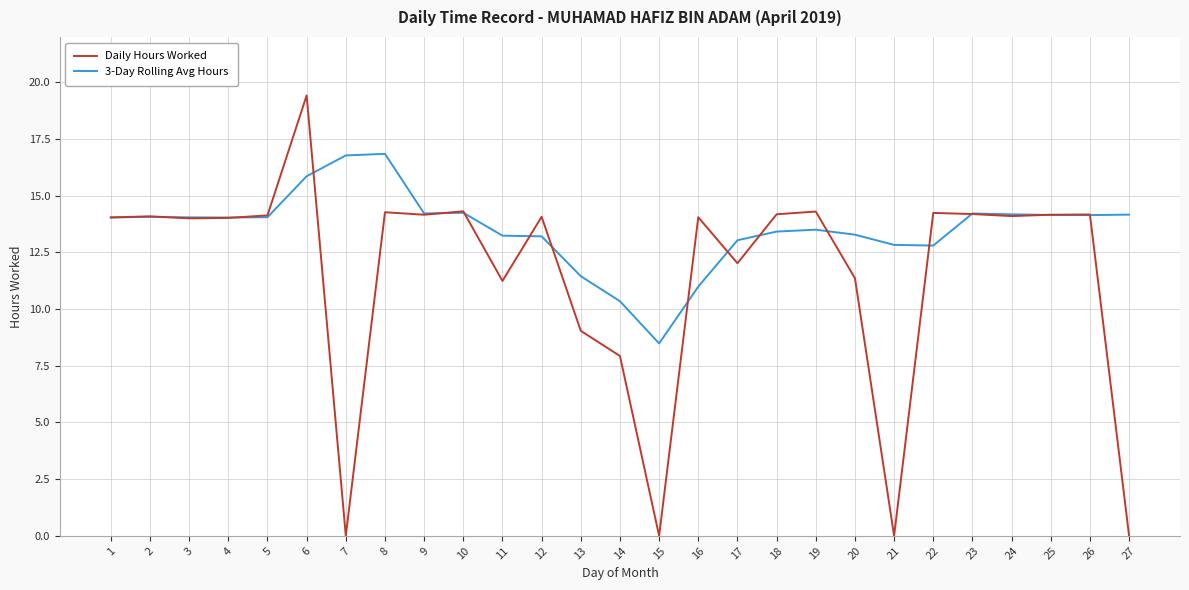

Which category has the lowest value in the 3-Day Rolling Avg Hours series?

15